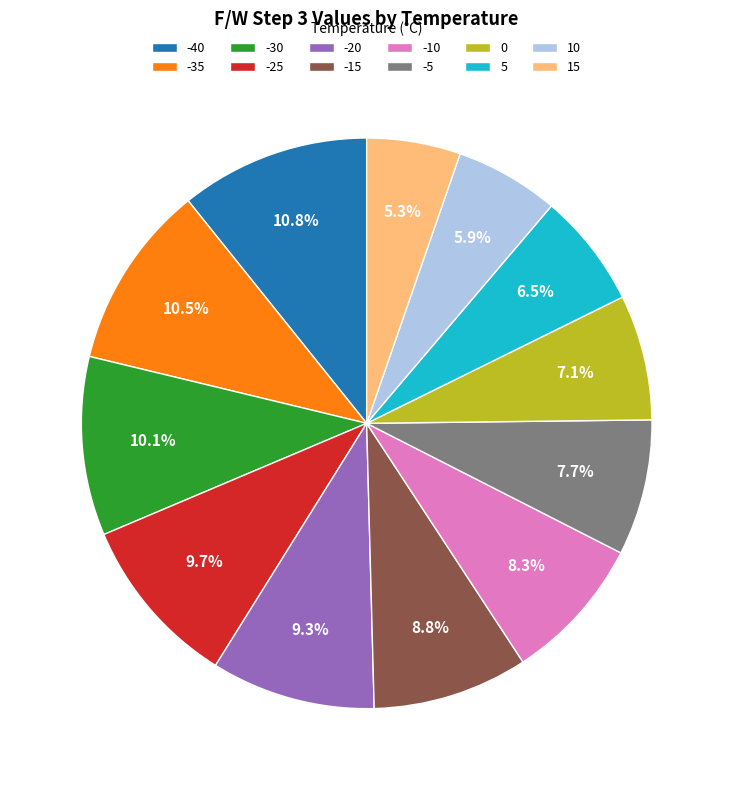

What is the total percentage of 5 and 0?

13.6%